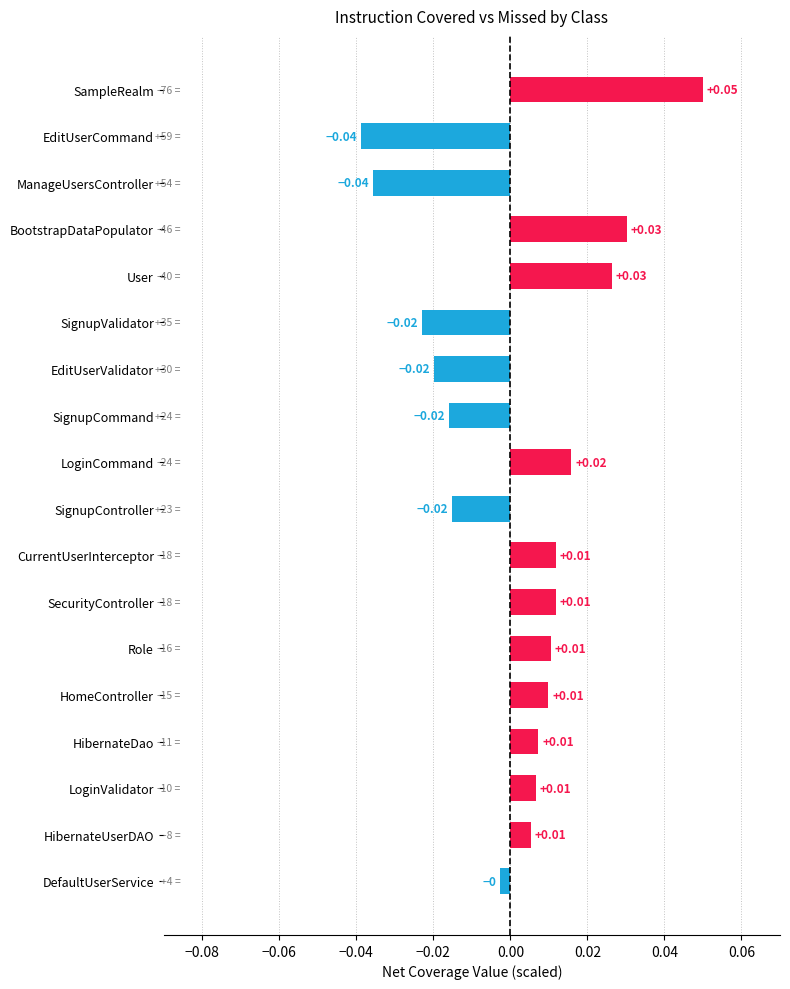

At which category does the chart reach its peak across all series?

SampleRealm